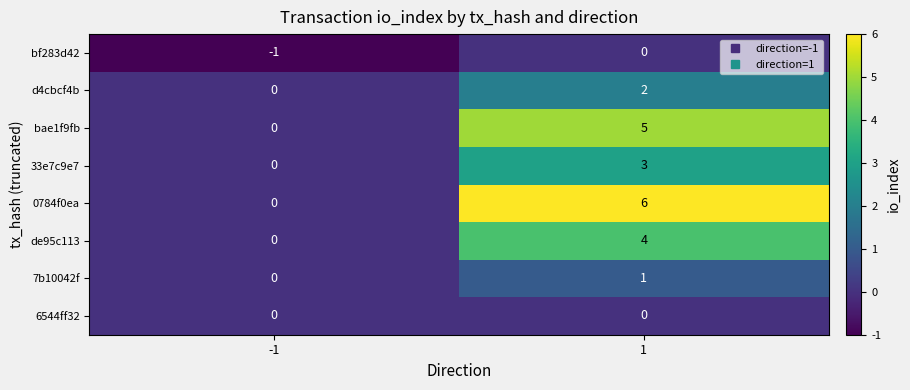

What is the difference between the de95c113 values at 1 and -1?

4